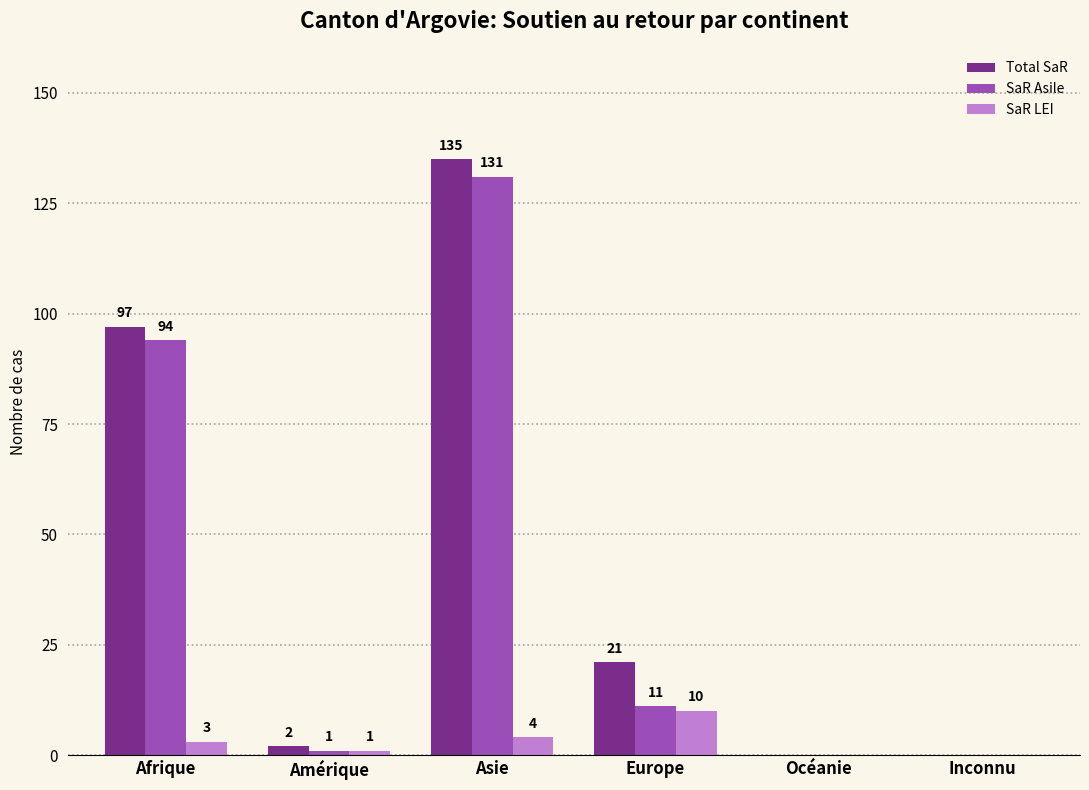

Between Afrique and Europe, which series saw the biggest shift?

SaR Asile